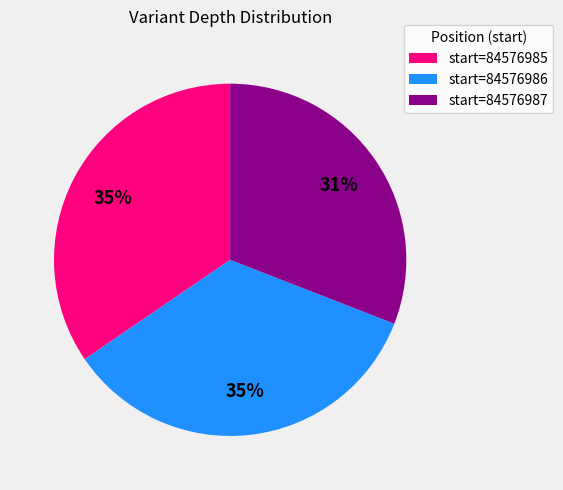

To the nearest percent, what is the average slice percentage?

33%